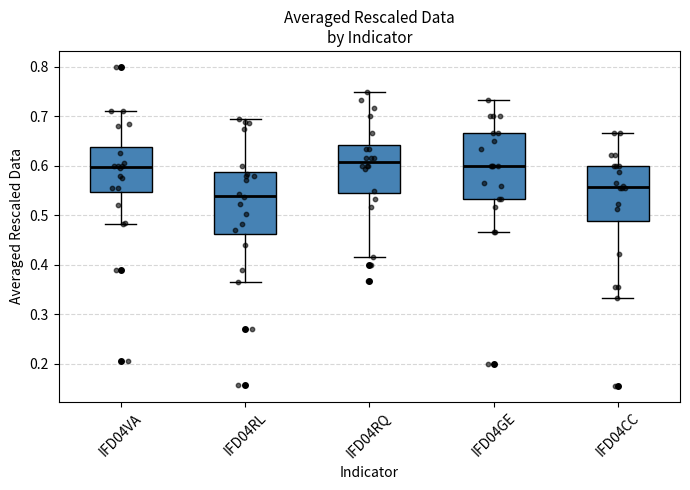

Where is the lower edge of the box for IFD04CC on the y-axis? The values are not printed on the chart, so give them approximately, as read against the axis.

0.49